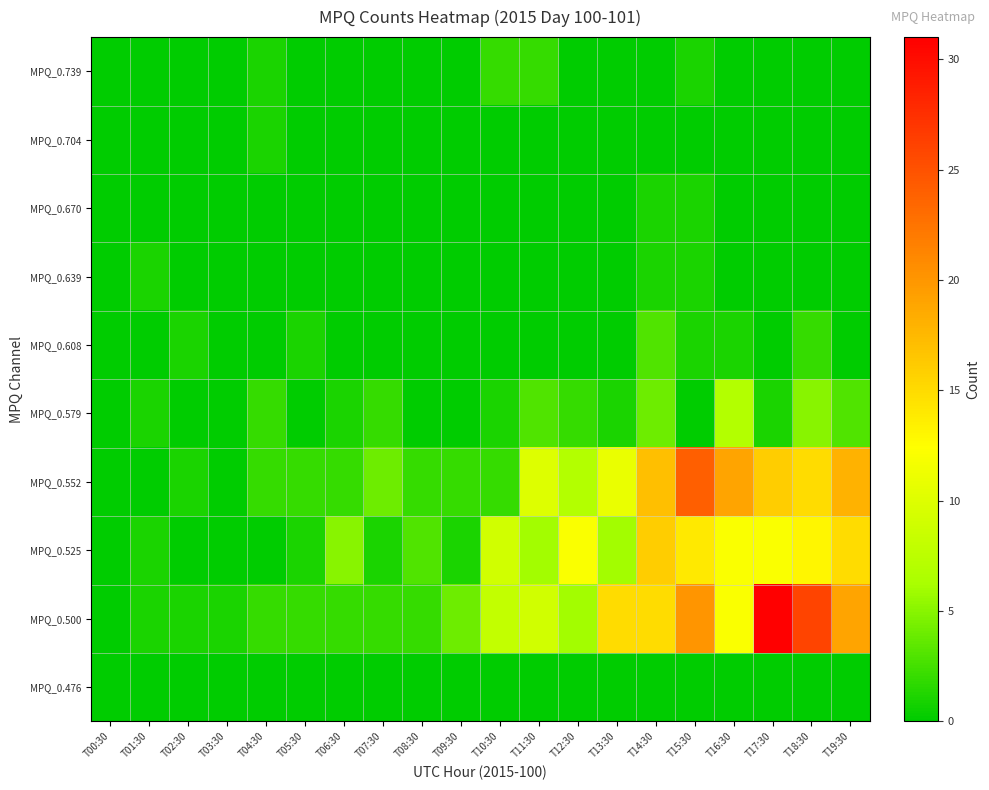

What is the difference between the highest and lowest values at T07:30?

4